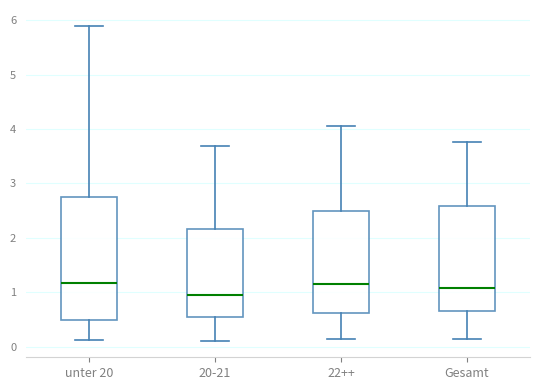

Comparing the boxes themselves (not the whiskers), which one is the tallest?

unter 20